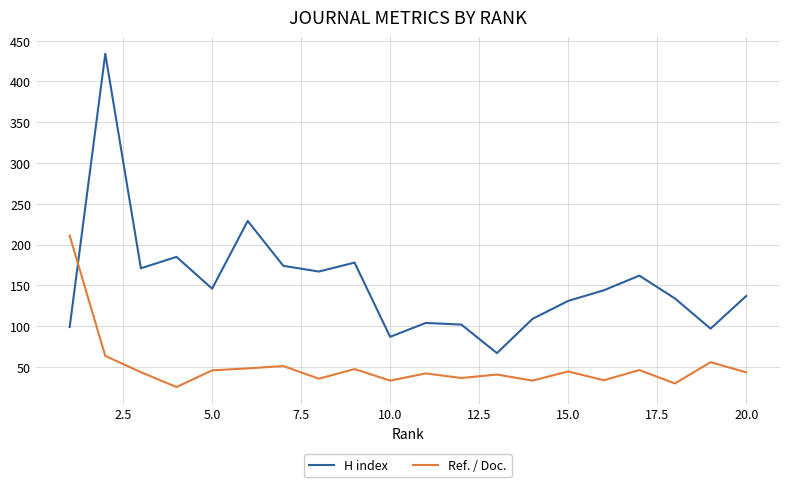

List the series in order of their overall mean, highest first.

H index, Ref. / Doc.